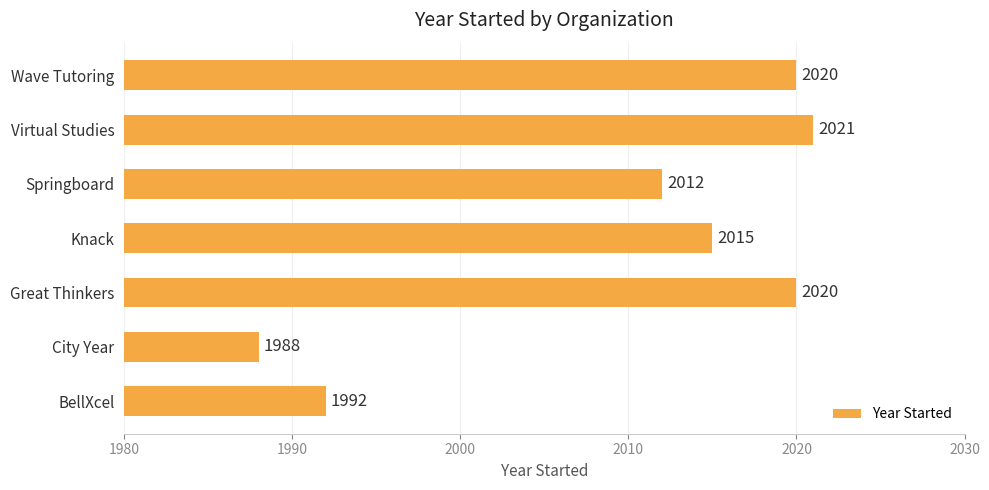

At which label is the value closest to 2004?

Springboard